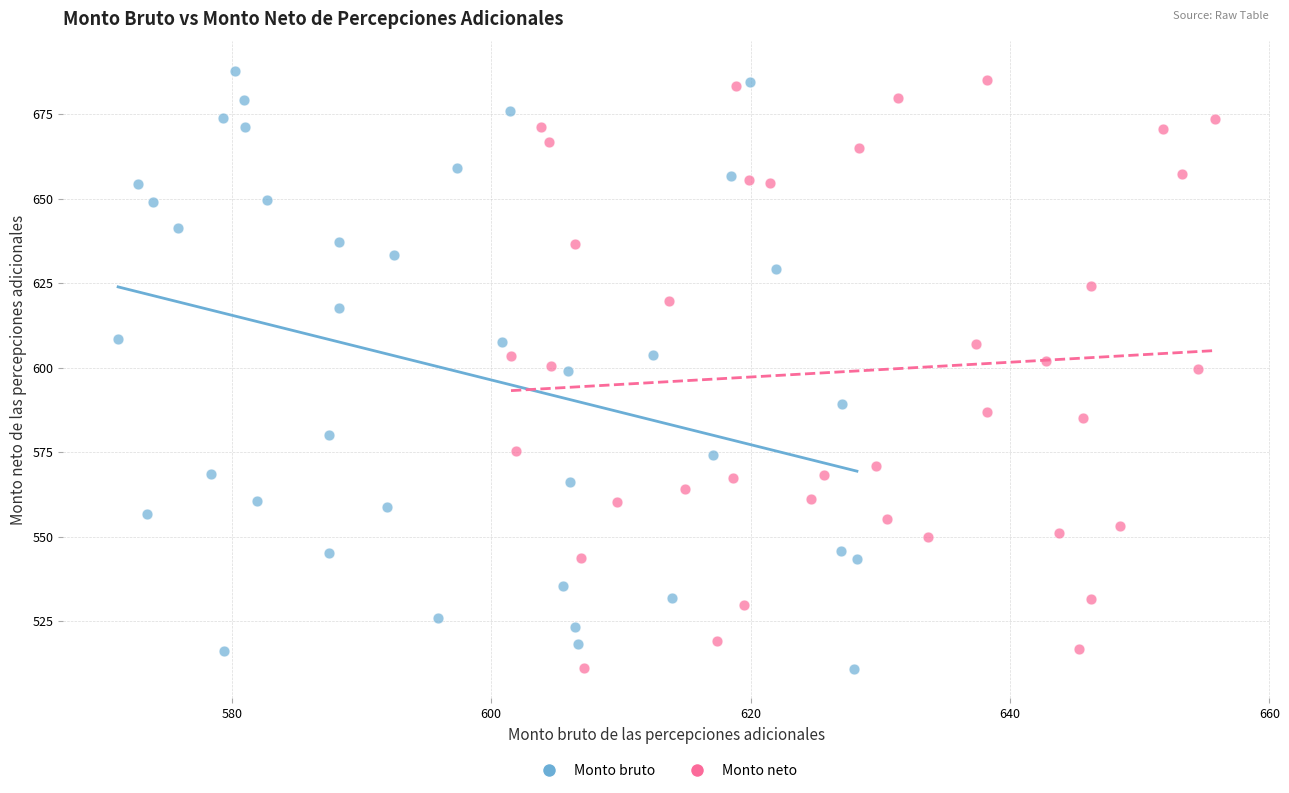

What are all the series names shown in the legend?

Monto bruto, Monto neto